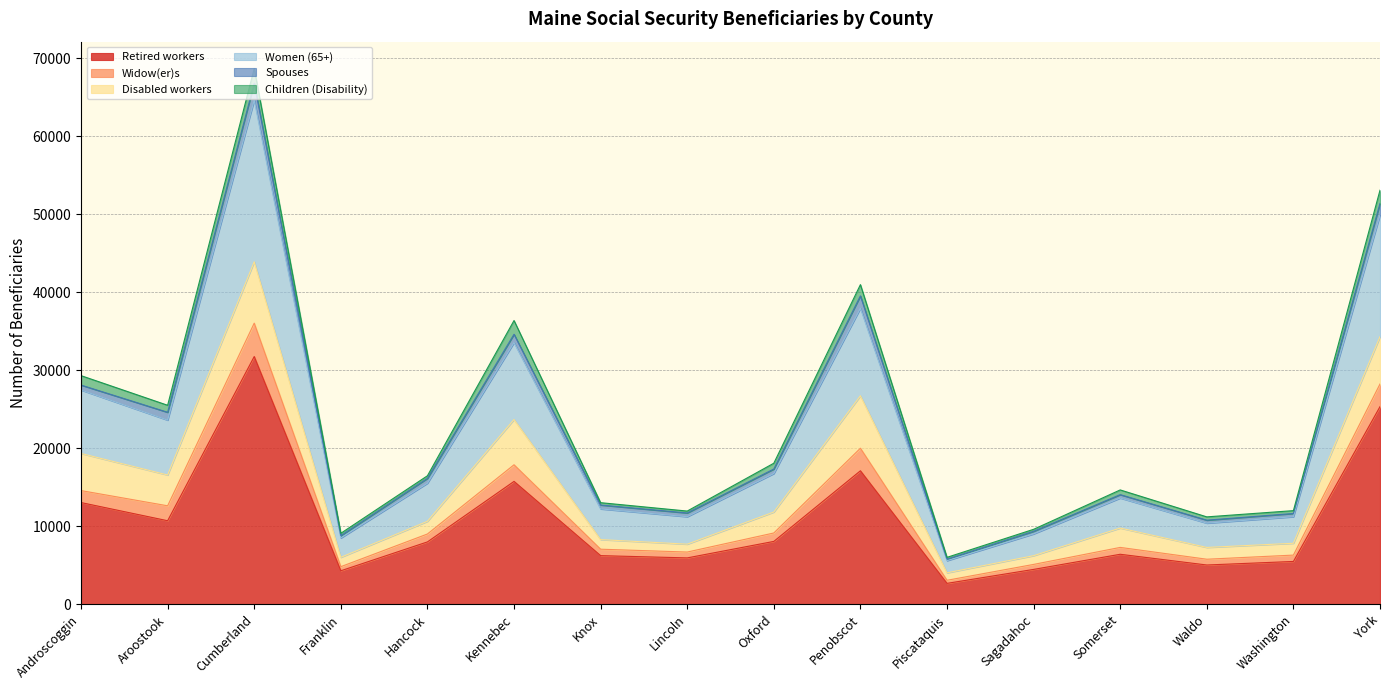

The Widow(er)s series shows 16040 at Kennebec. True or false?

False